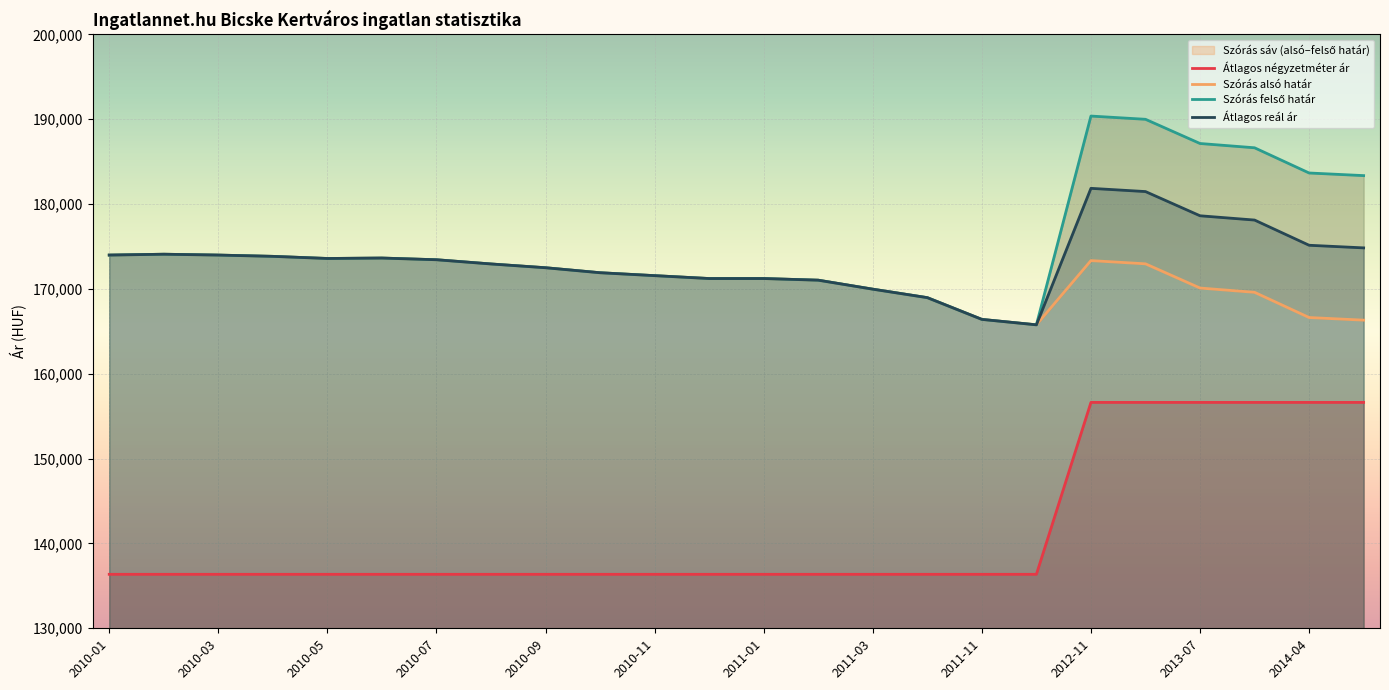

At which category does the chart reach its minimum across all series?

2010-01